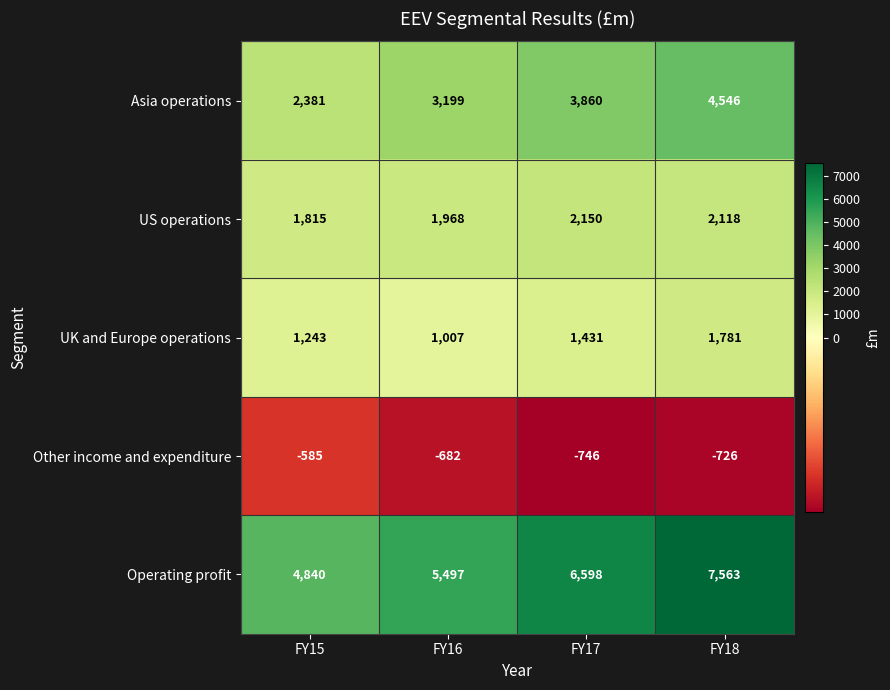

How many data points does each series have?

4